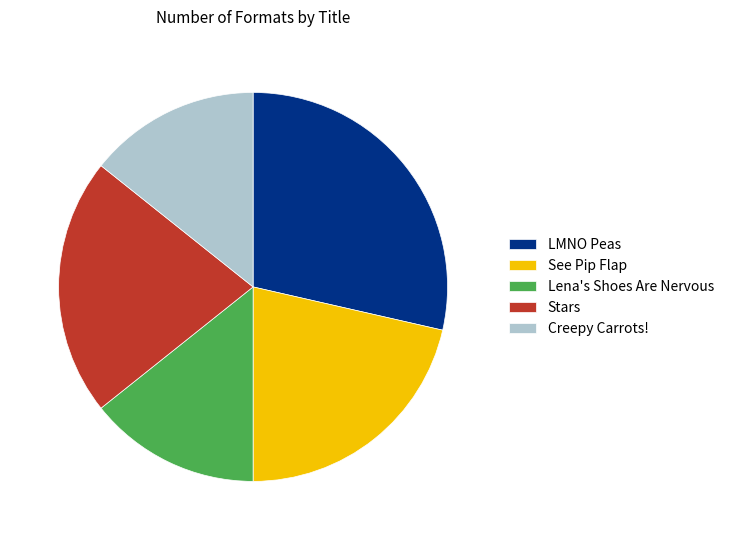

True or false: Stars accounts for 21% of the total.

True